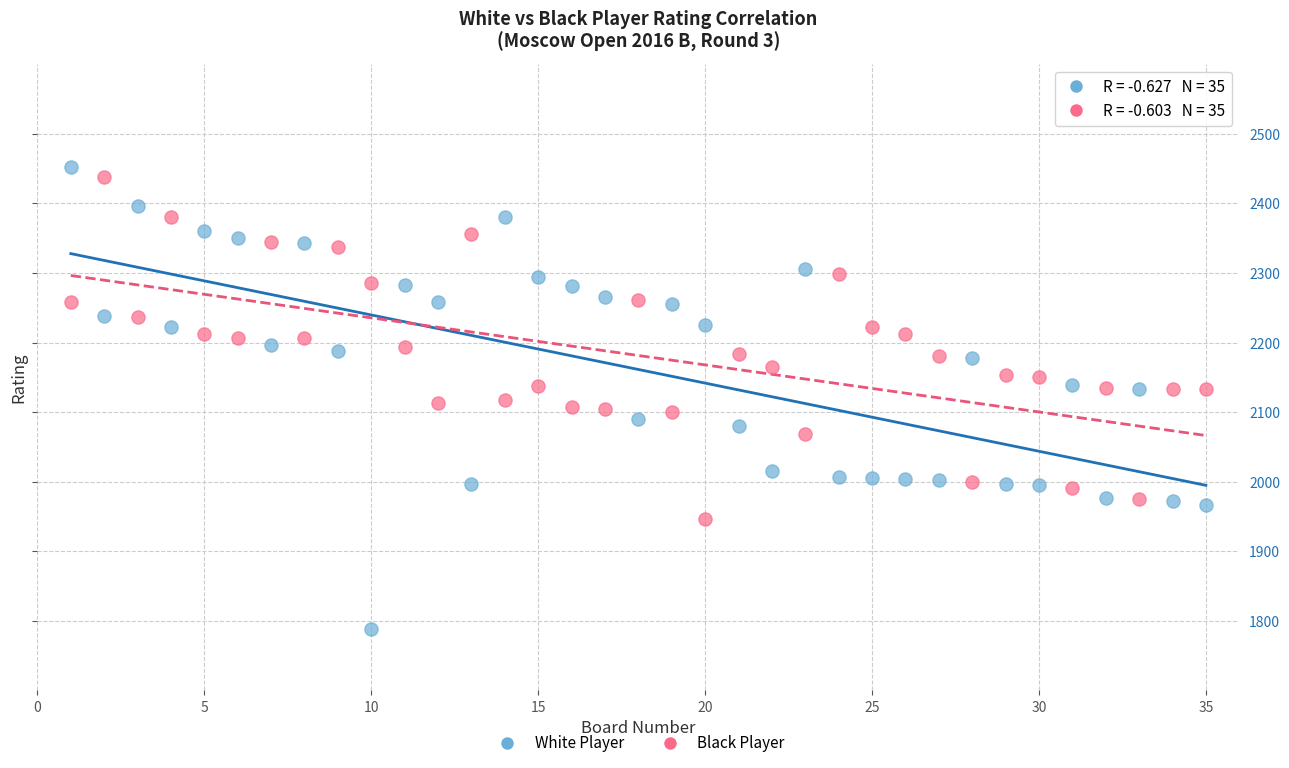

Across all data points, what is the range of X values (max minus min)?

34